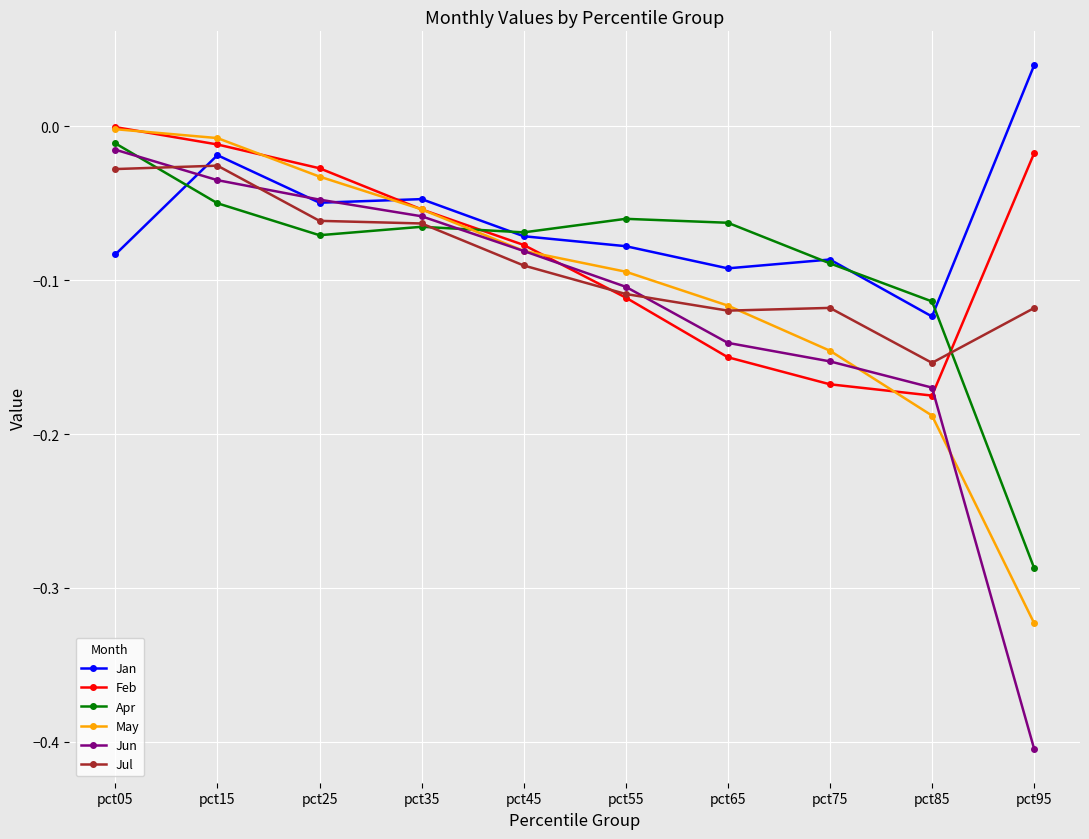

Which series has the largest total across all categories?

Jan